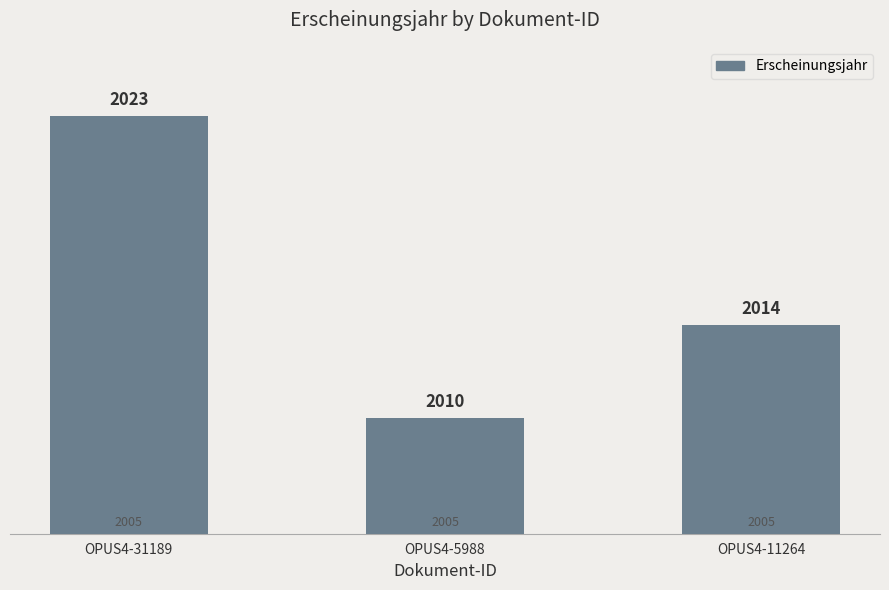

What is the minimum value shown in the chart?

2010